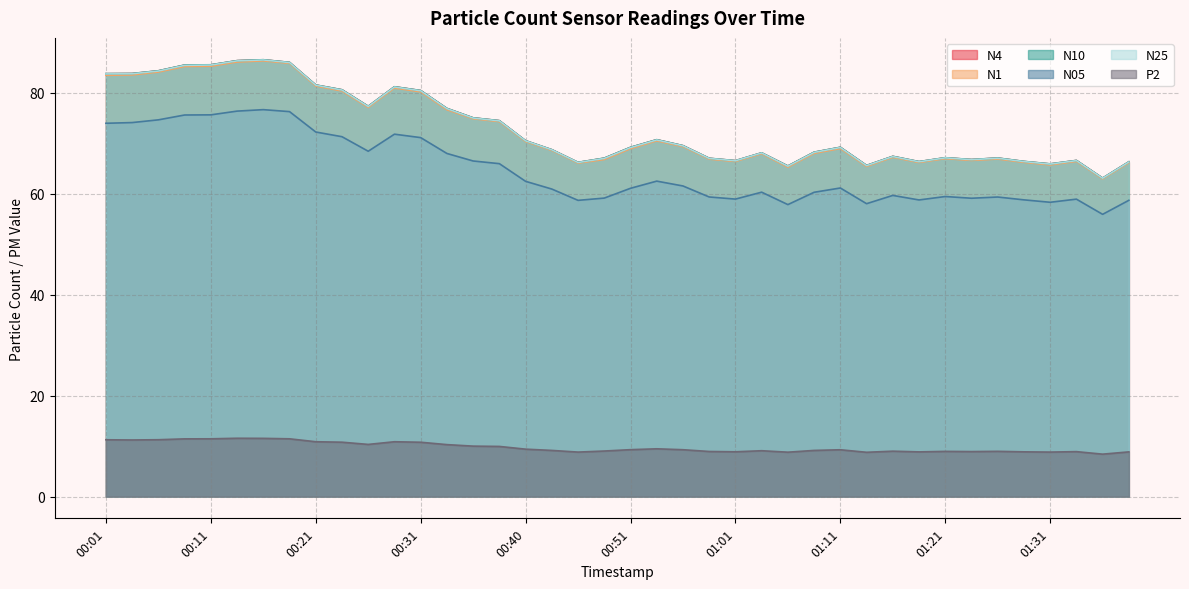

How many categories are shown in the chart?

40